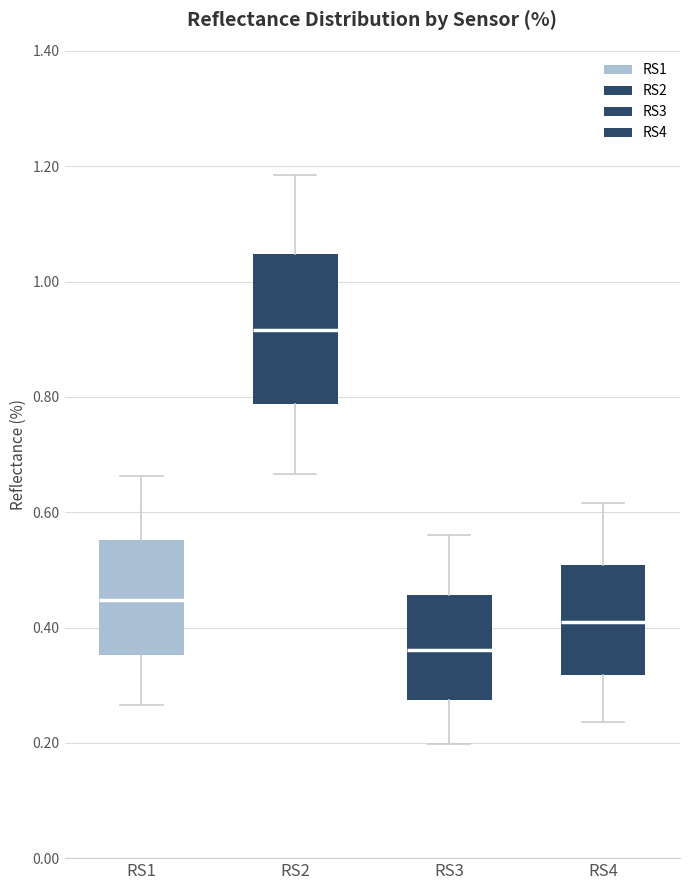

Where does the upper whisker of the box for RS2 end on the y-axis? The values are not printed on the chart, so give them approximately, as read against the axis.

1.18